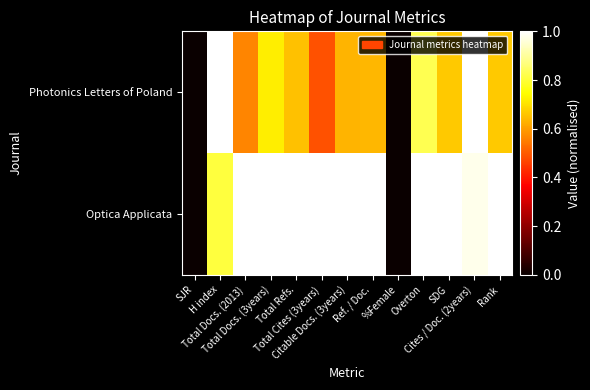

Reading left to right, list all the values displayed in this chart.

Photonics Letters of Poland: SJR=0.0	H index=1.0	Total Docs. (2013)=0.6	Total Docs. (3years)=0.7	Total Refs.=0.7	Total Cites (3years)=0.5	Citable Docs. (3years)=0.6	Ref. / Doc.=0.6	%Female=0.0	Overton=0.8	SDG=0.7	Cites / Doc. (2years)=1.0	Rank=0.7
Optica Applicata: SJR=0.0	H index=0.8	Total Docs. (2013)=1.0	Total Docs. (3years)=1.0	Total Refs.=1.0	Total Cites (3years)=1.0	Citable Docs. (3years)=1.0	Ref. / Doc.=1.0	%Female=0.0	Overton=1.0	SDG=1.0	Cites / Doc. (2years)=1.0	Rank=1.0